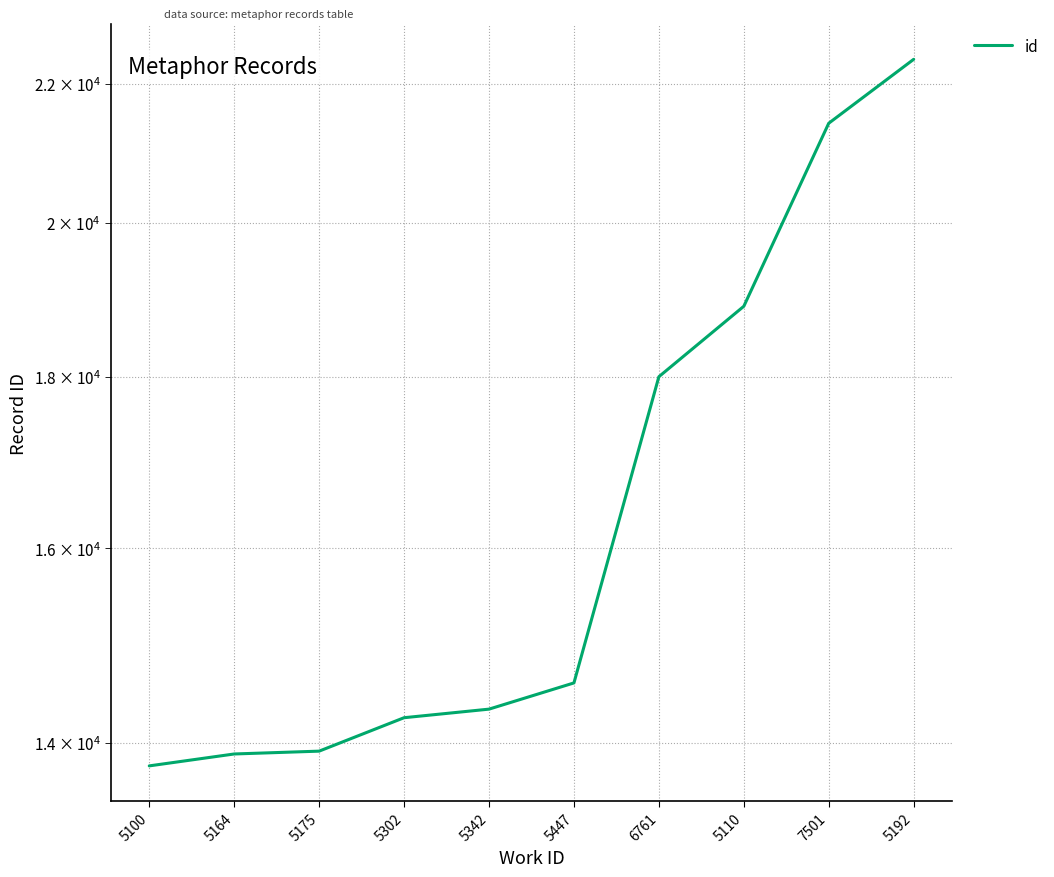

Which label corresponds to the smallest value in the chart?

5100